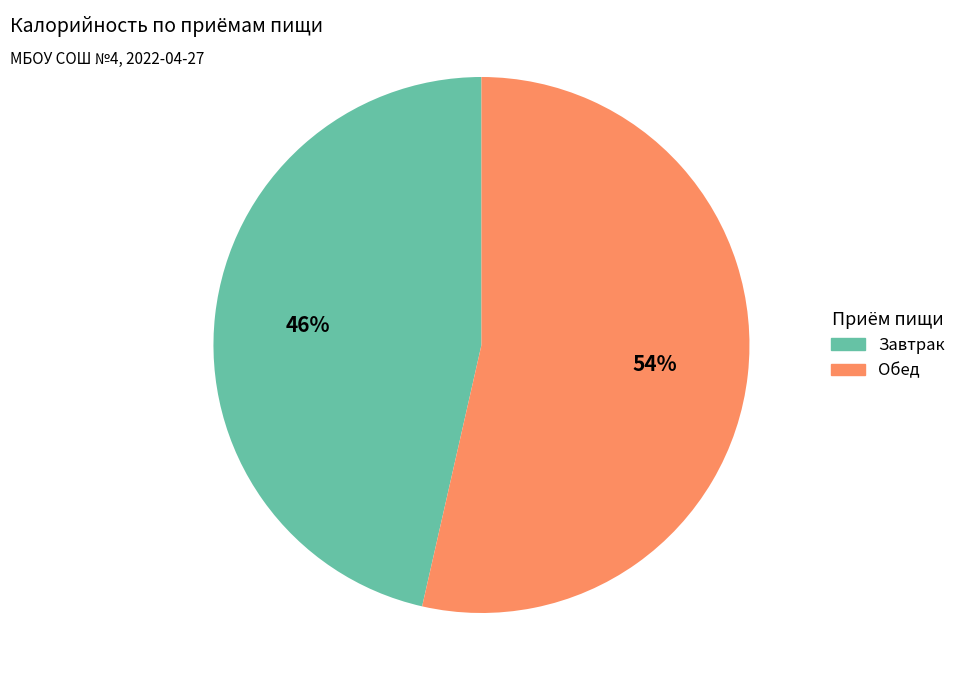

Is there any slice that represents more than half of the pie?

Yes